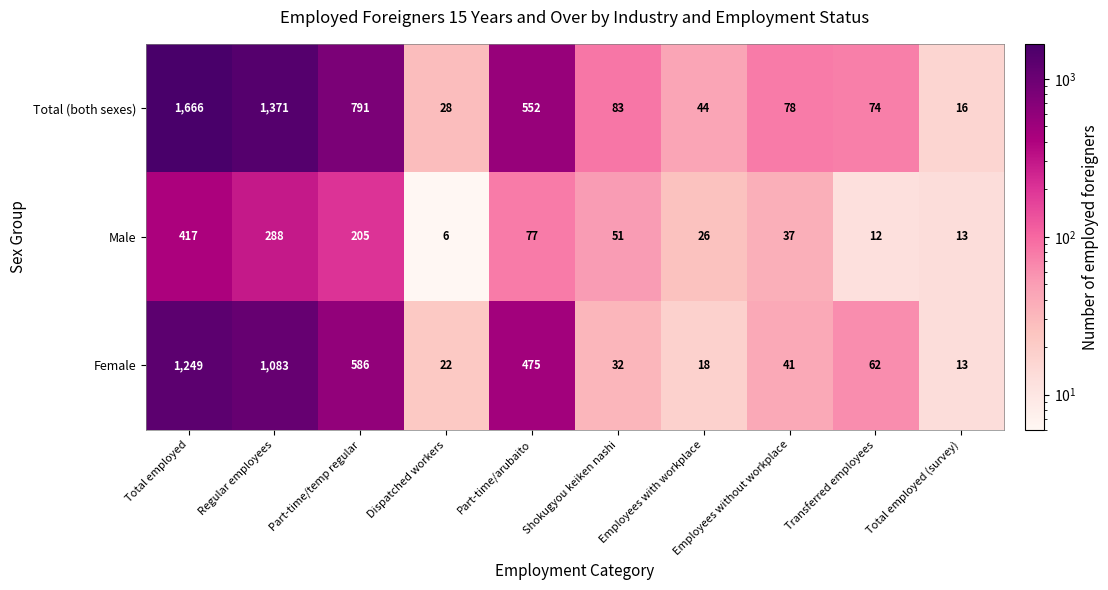

Rank the series by their maximum value, from lowest to highest.

Male, Female, Total (both sexes)